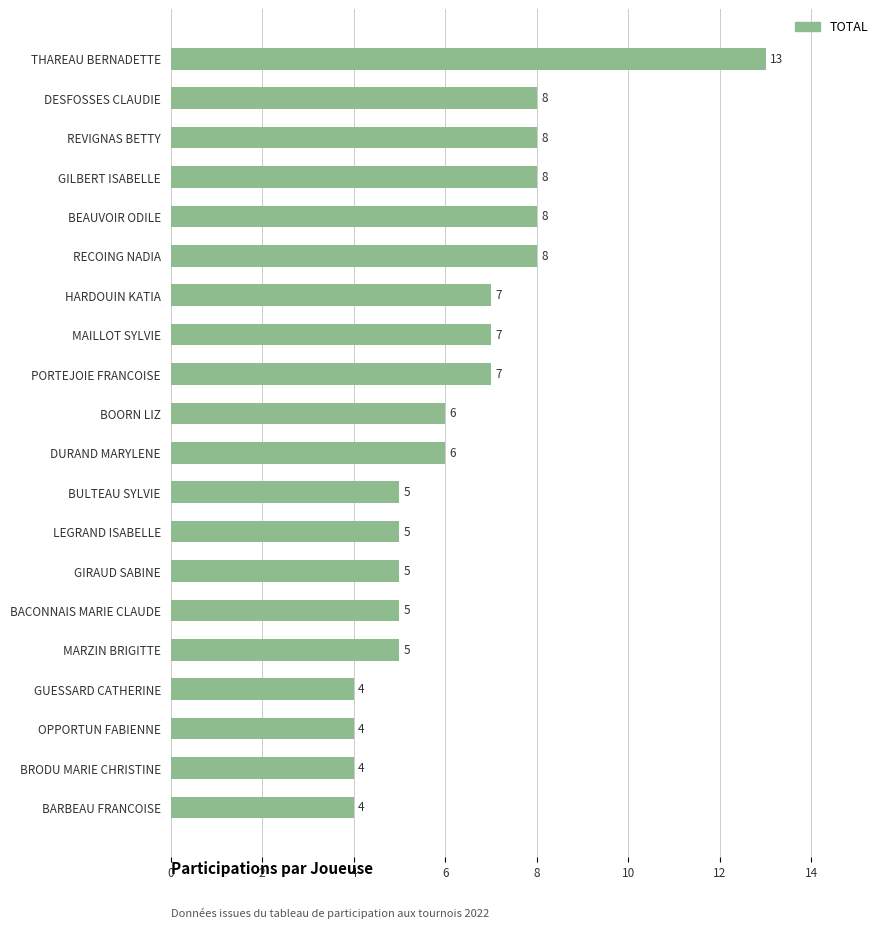

Are the bars grouped side by side (vs. stacked)?

No